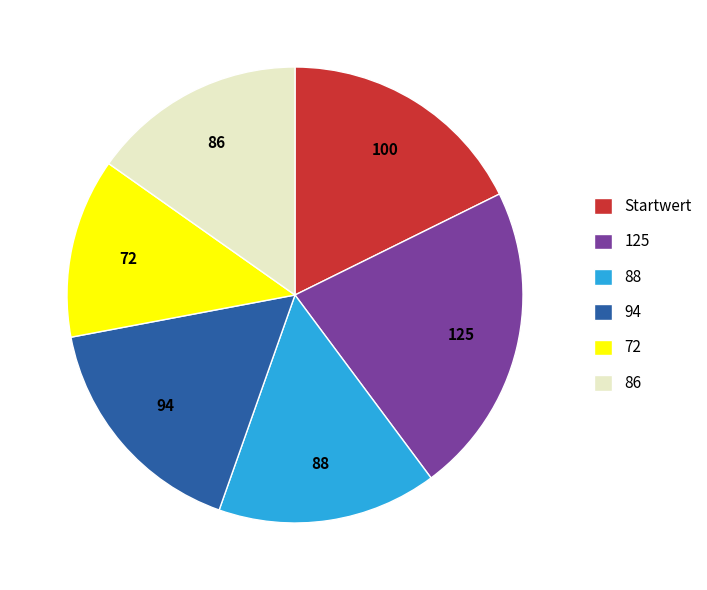

Does any single category account for the majority?

No